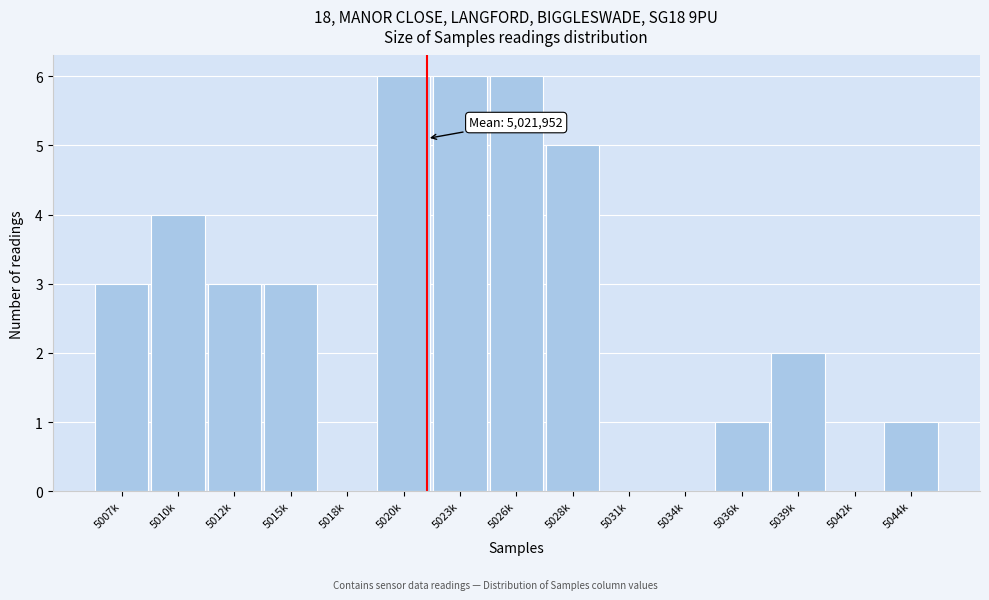

Reading left to right, list all the values displayed in this chart.

5007k=3	5010k=4	5012k=3	5015k=3	5018k=0	5020k=6	5023k=6	5026k=6	5028k=5	5031k=0	5034k=0	5036k=1	5039k=2	5042k=0	5044k=1